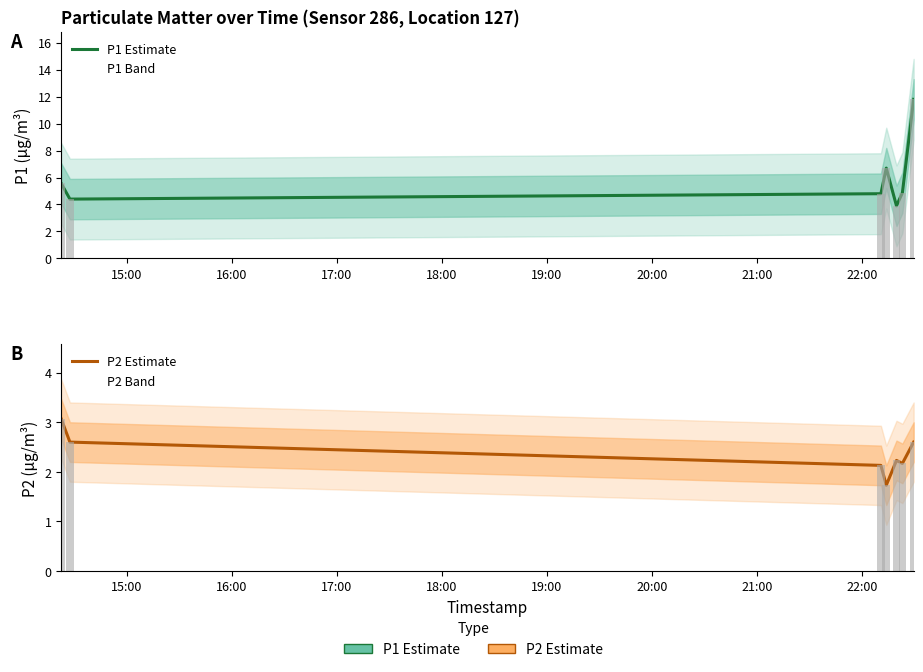

The P1 Estimate series shows 7.2 at 20:00. True or false?

False